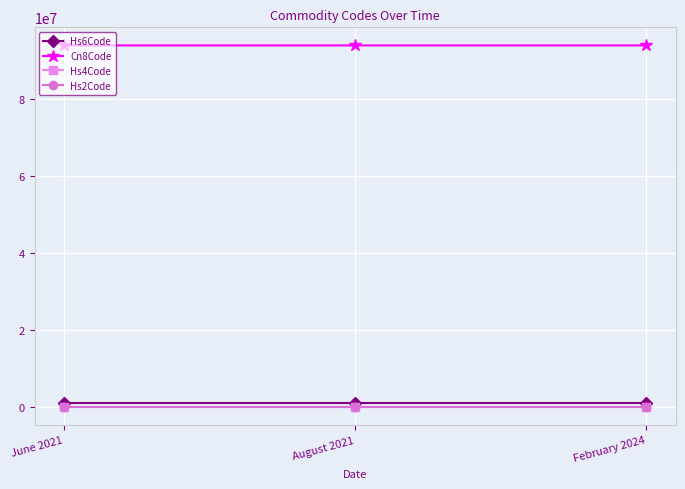

What is the sum of all Hs6Code values?

2820399